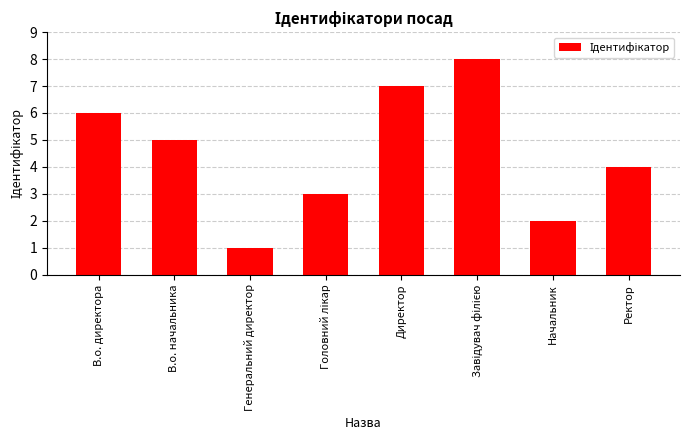

The chart shows a value of 2 at В.о. директора. True or false?

False